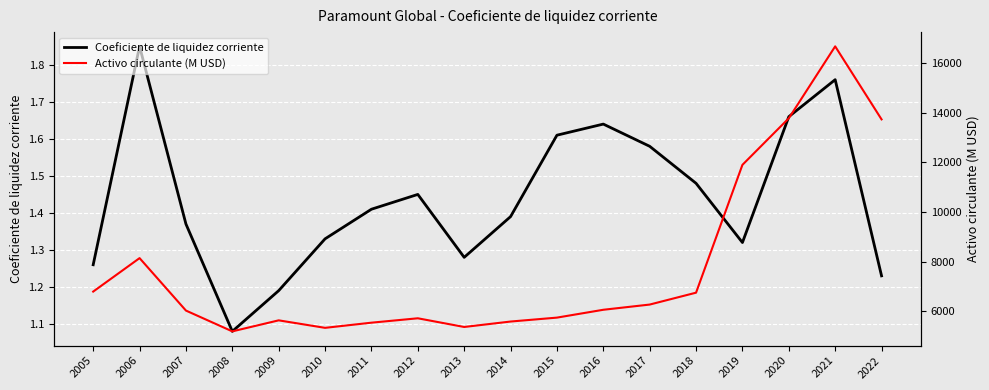

Reading left to right, transcribe all the data shown in this chart.

Coeficiente de liquidez corriente: 2005=1.3	2006=1.9	2007=1.4	2008=1.1	2009=1.2	2010=1.3	2011=1.4	2012=1.4	2013=1.3	2014=1.4	2015=1.6	2016=1.6	2017=1.6	2018=1.5	2019=1.3	2020=1.7	2021=1.8	2022=1.2
Activo circulante (M USD): 2005=6796.0	2006=8144.0	2007=6031.0	2008=5193.0	2009=5637.0	2010=5335.0	2011=5543.0	2012=5720.0	2013=5370.0	2014=5589.0	2015=5747.0	2016=6063.0	2017=6273.0	2018=6752.0	2019=11902.0	2020=13779.0	2021=16676.0	2022=13734.0